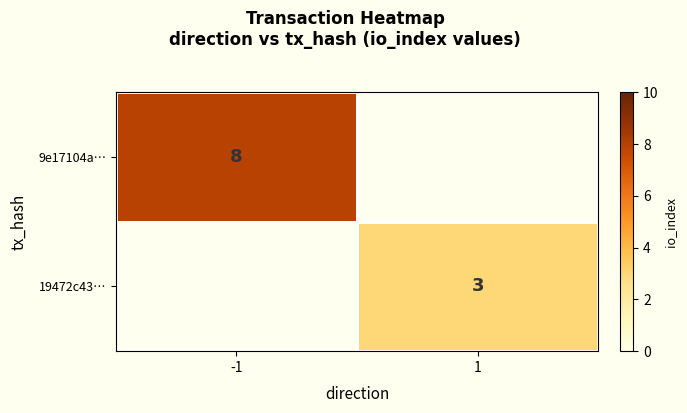

How many series are shown in this chart?

2